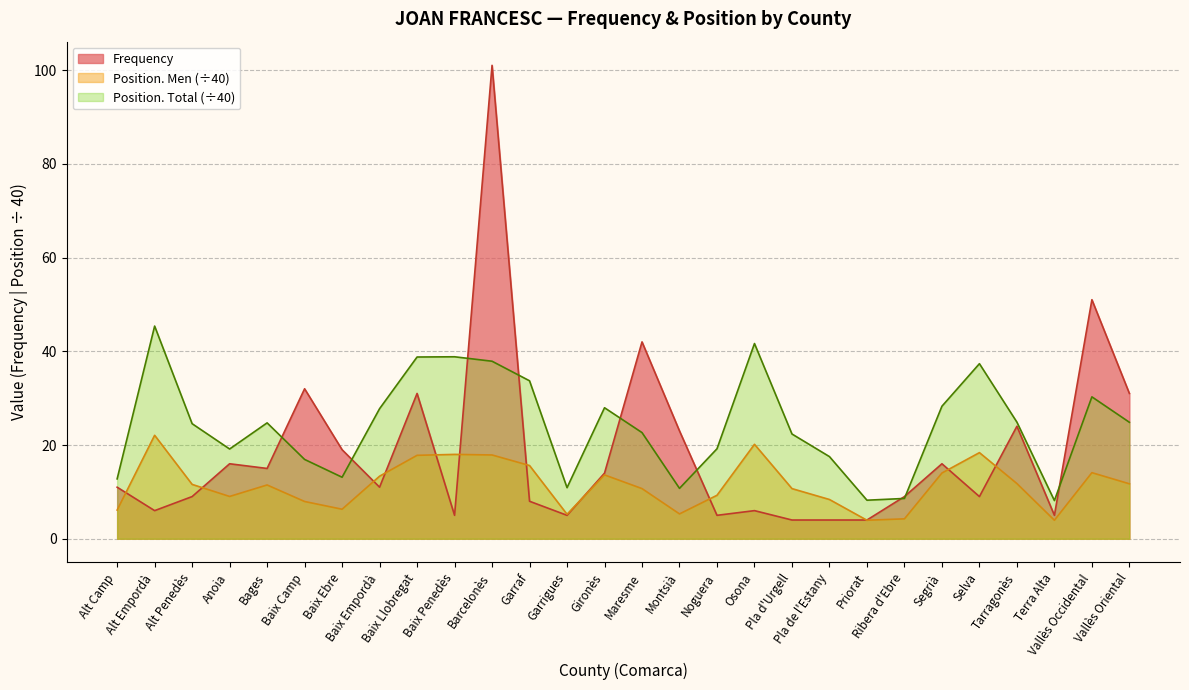

What is the label of the 1st point from the right?

Vallès Oriental